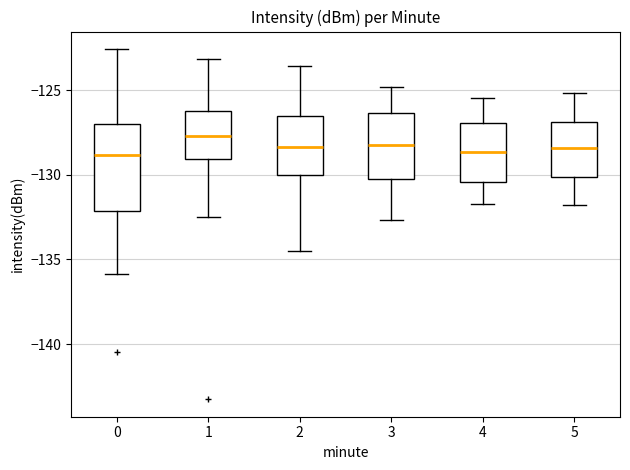

Which box is the tallest, from its lower edge to its upper edge?

0